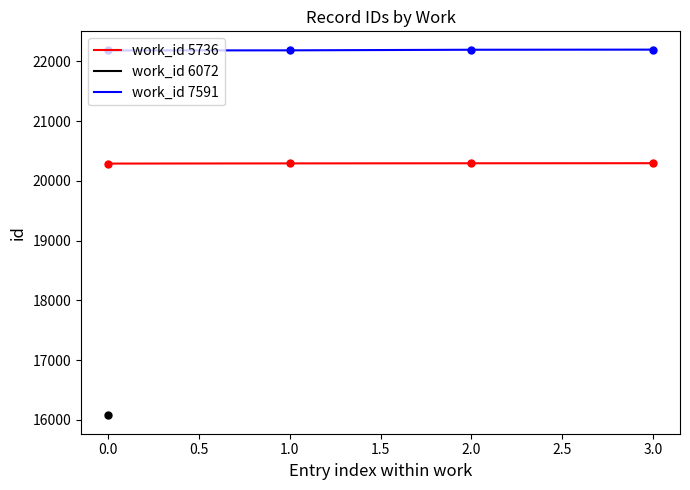

True or false: work_id 5736 and work_id 7591 intersect in this chart.

False